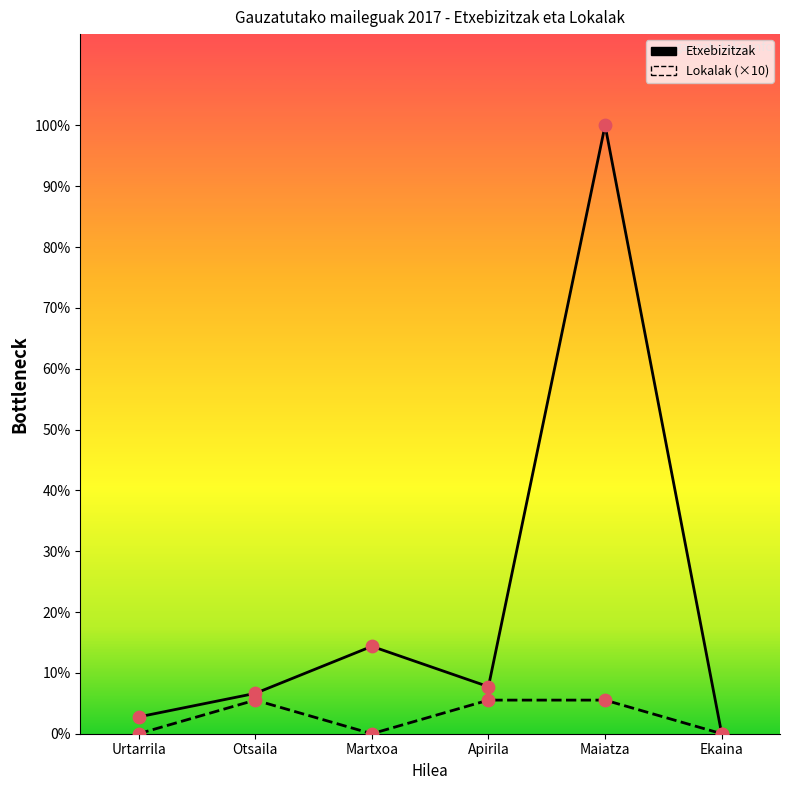

Which series has the largest total across all categories?

Etxebizitzak